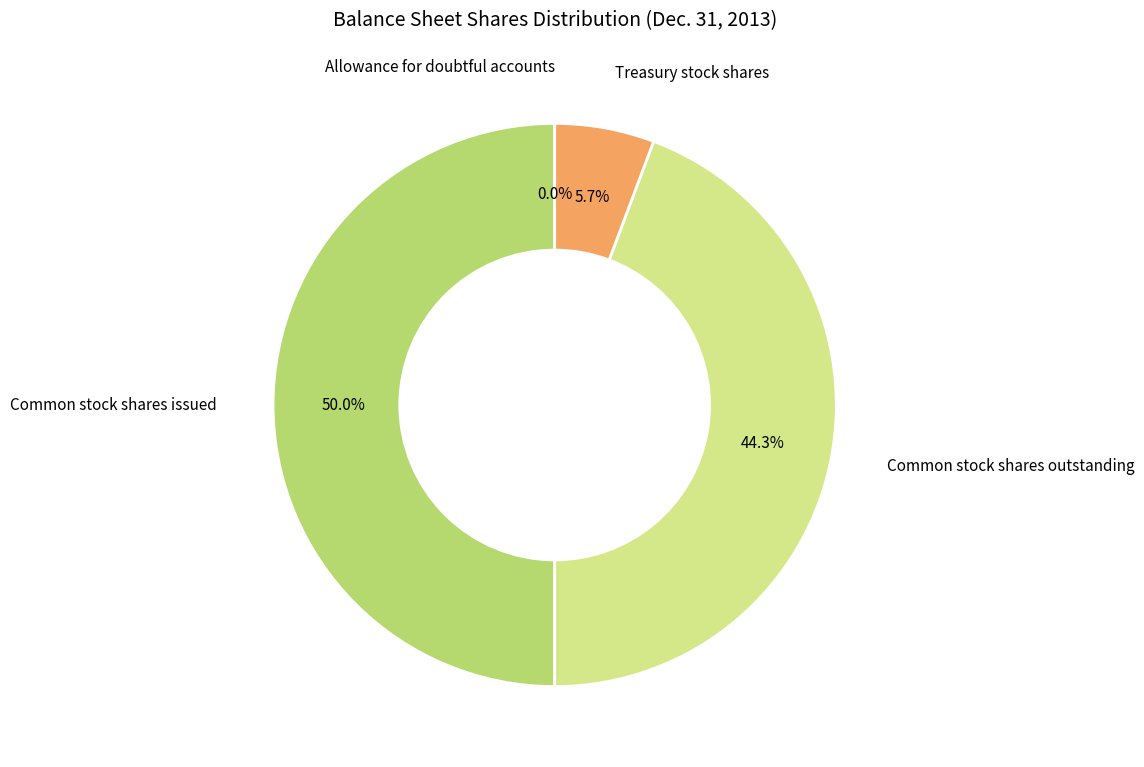

Which category has the biggest portion of the pie?

Common stock shares issued